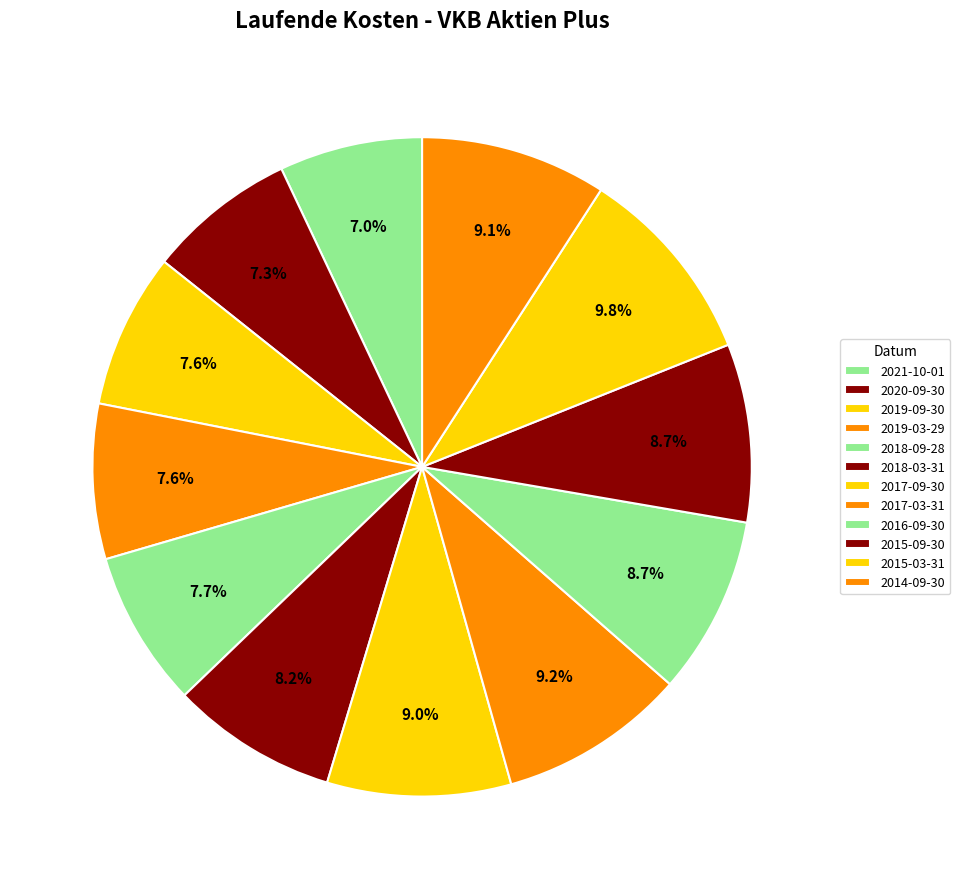

How many segments does this pie chart have?

12